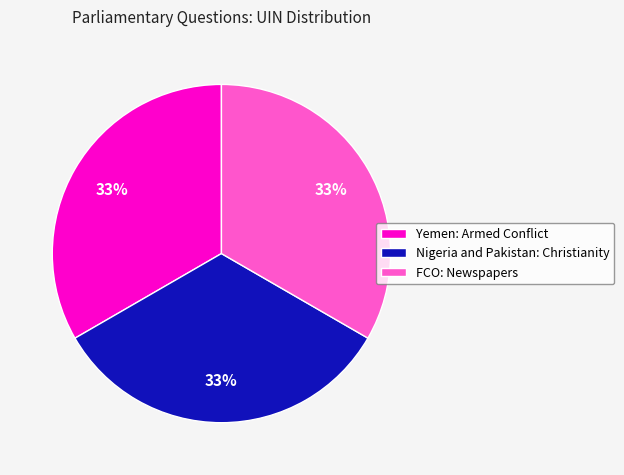

To the nearest percent, what percentage of the pie is FCO: Newspapers?

33%